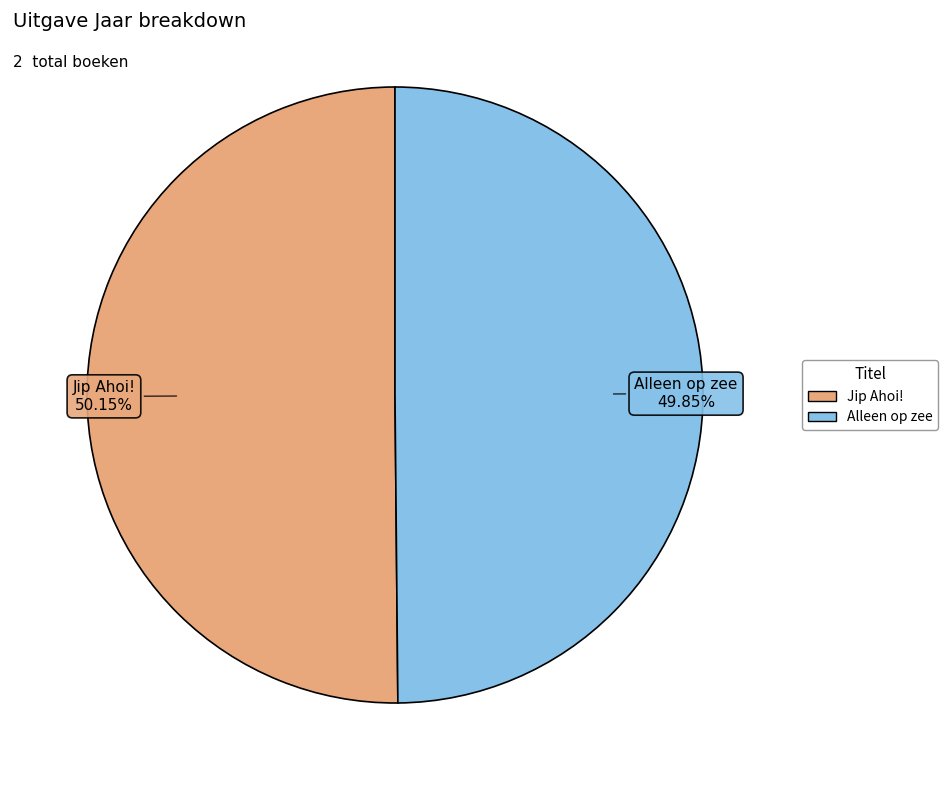

How many slices are in this pie chart?

2